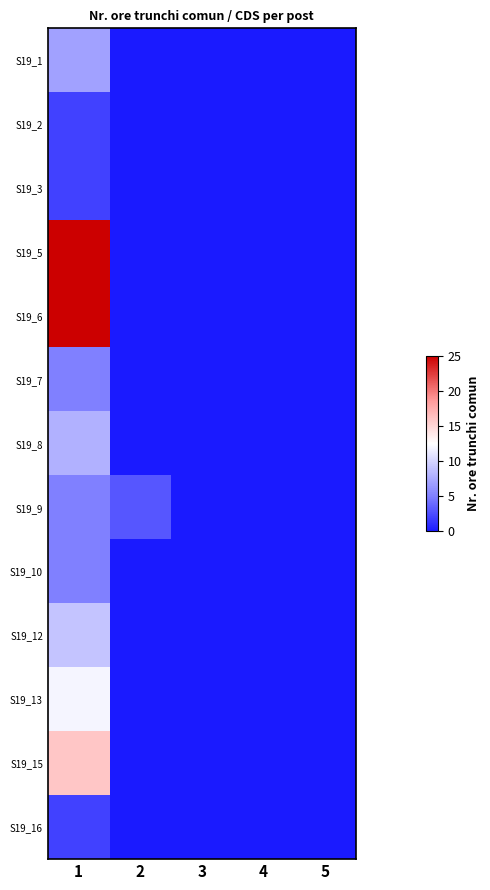

Reading left to right, transcribe all the data shown in this chart.

S19_1: 1=7	2=0	3=0	4=0	5=0
S19_2: 1=2	2=0	3=0	4=0	5=0
S19_3: 1=2	2=0	3=0	4=0	5=0
S19_5: 1=25	2=0	3=0	4=0	5=0
S19_6: 1=25	2=0	3=0	4=0	5=0
S19_7: 1=5	2=0	3=0	4=0	5=0
S19_8: 1=8	2=0	3=0	4=0	5=0
S19_9: 1=5	2=3	3=0	4=0	5=0
S19_10: 1=5	2=0	3=0	4=0	5=0
S19_12: 1=9	2=0	3=0	4=0	5=0
S19_13: 1=12	2=0	3=0	4=0	5=0
S19_15: 1=16	2=0	3=0	4=0	5=0
S19_16: 1=2	2=0	3=0	4=0	5=0